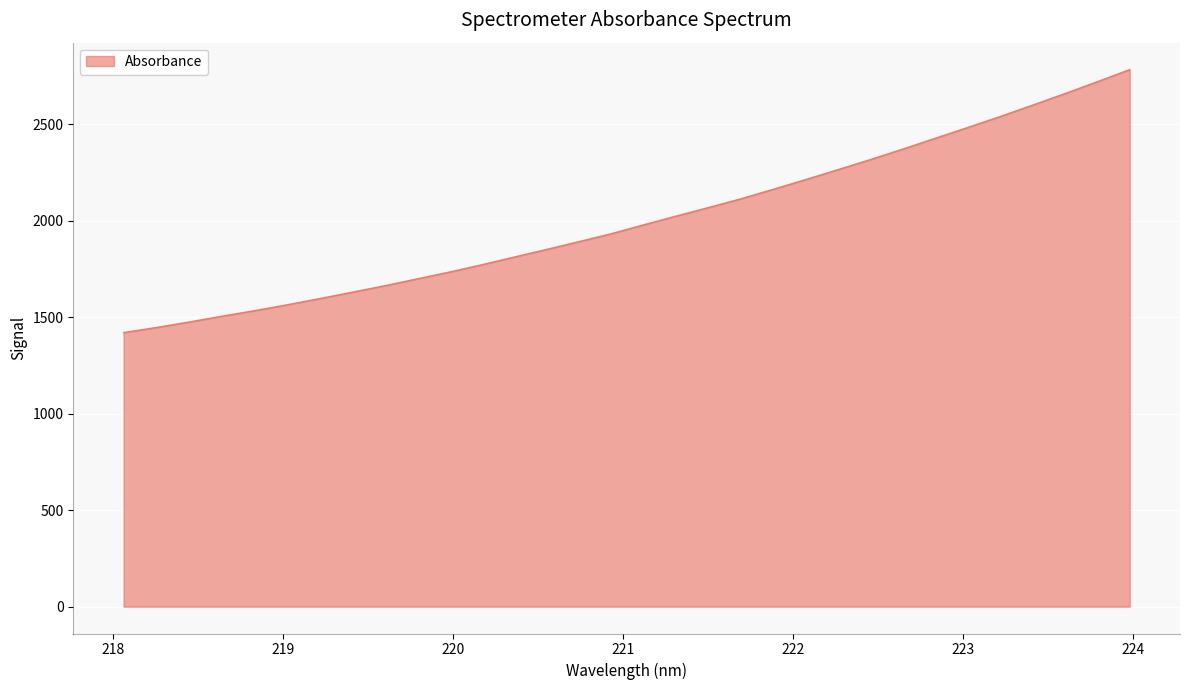

What is the minimum value shown in the chart?

1420.6